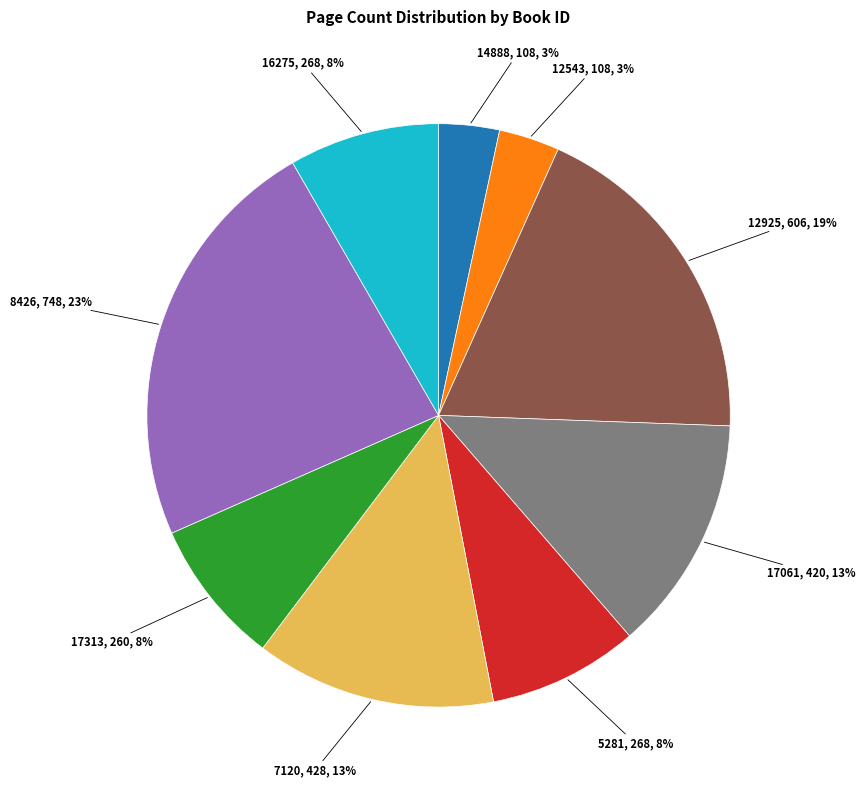

To the nearest percent, what is the average slice percentage?

11%